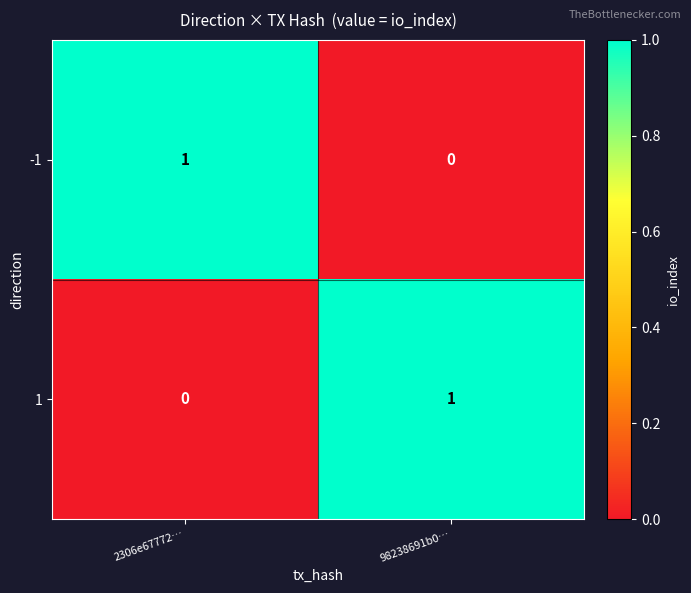

At how many categories does at least one series exceed 0?

2